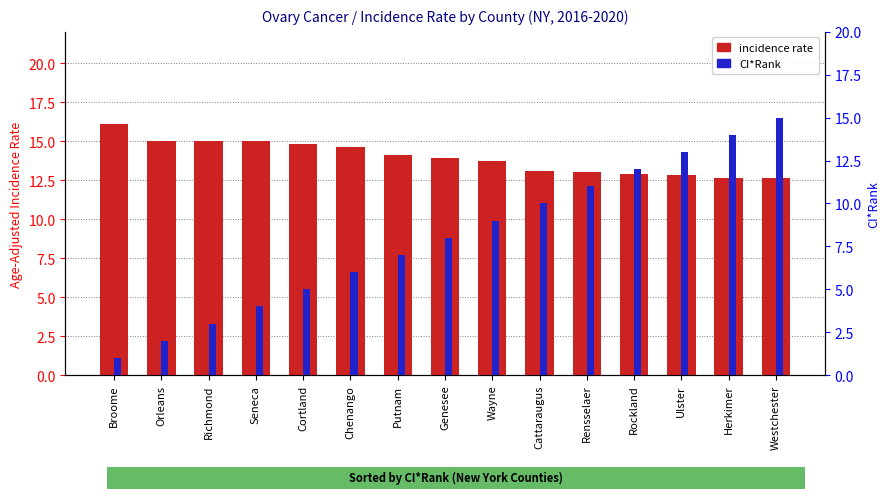

How many data points in incidence rate are above 13?

10